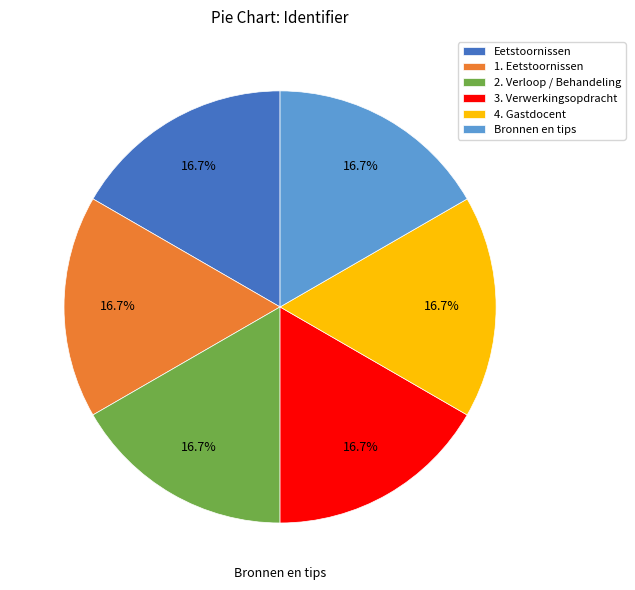

To the nearest percent, what is the combined percentage of 2. Verloop / Behandeling and Eetstoornissen?

33%